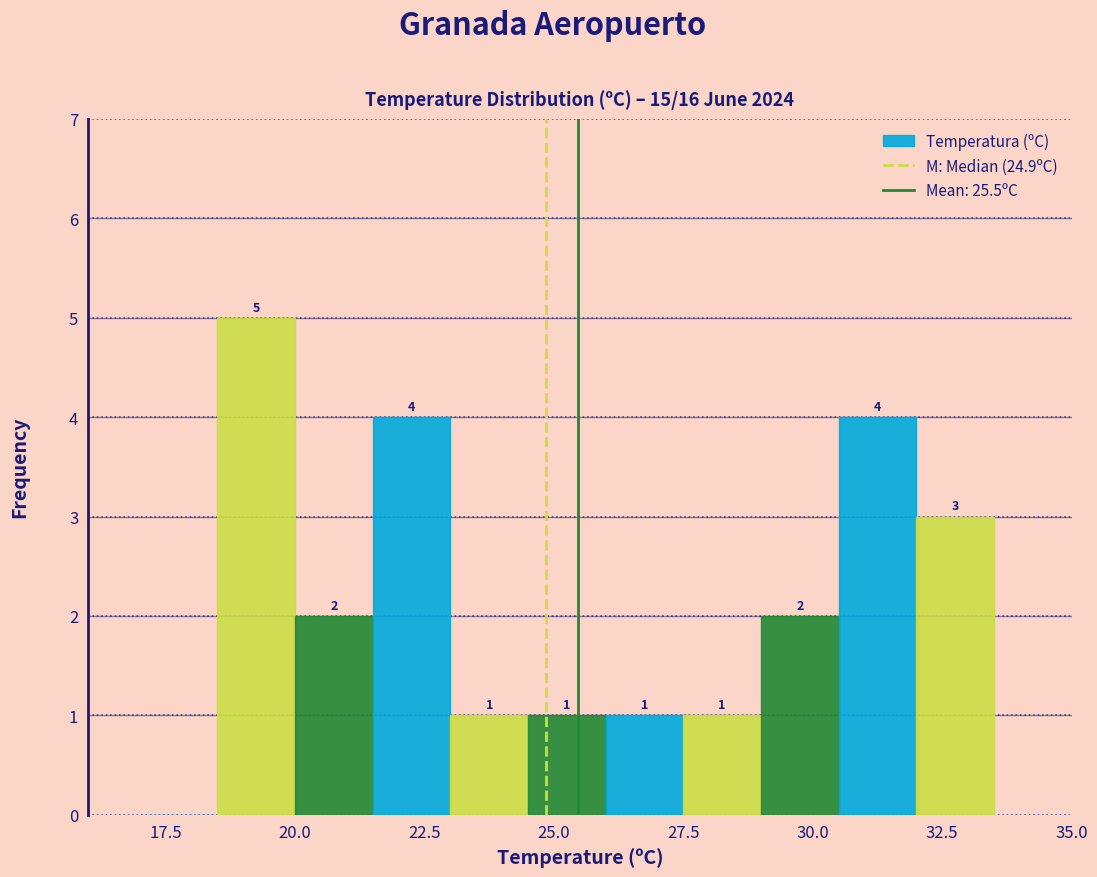

Around what value on the x-axis is the tallest bar? Give the approximate position of its centre, as read against the axis.

19.5